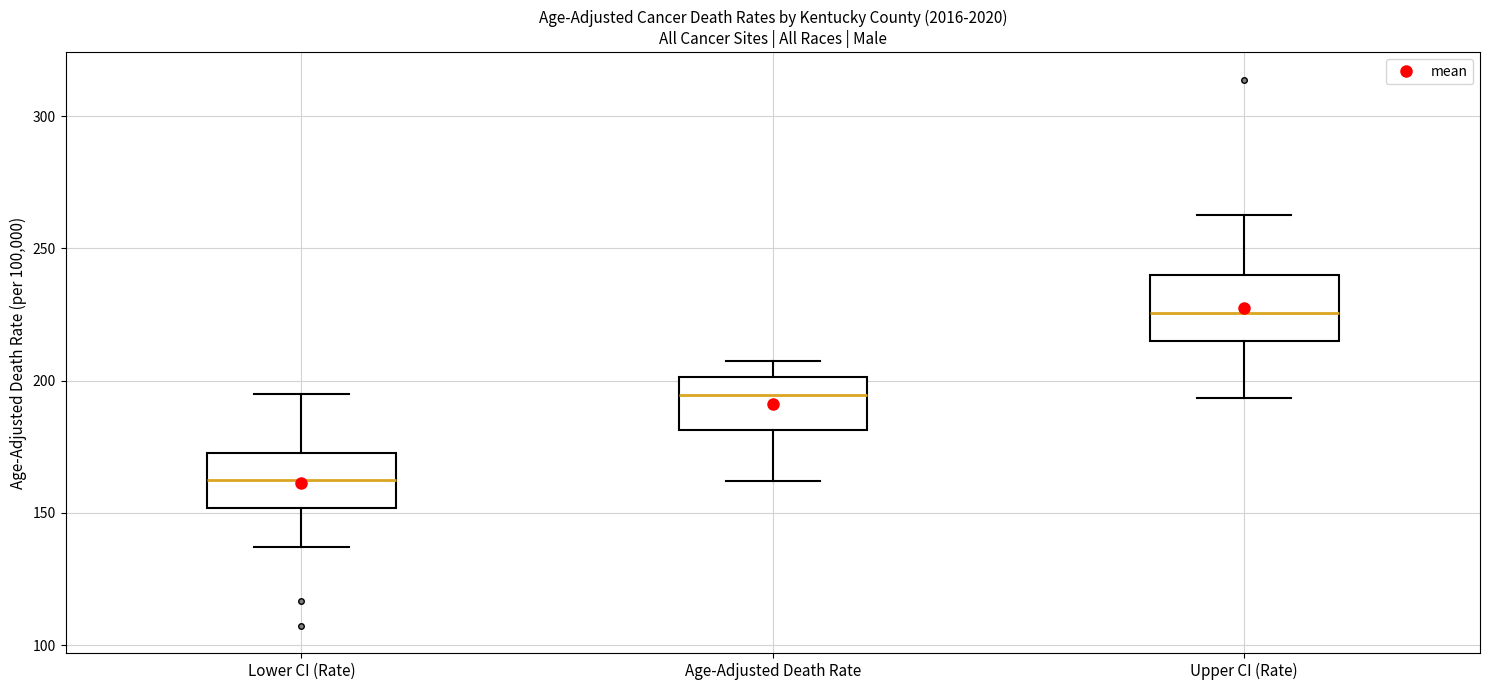

Reading left to right, transcribe this box plot: for each box, give where its median line is, the range the box spans, and where its two whiskers end, as read against the y-axis. The values are not printed on the chart, so give them approximately, as read against the axis.

Lower CI (Rate): median 160, box 150 to 175, whiskers 135 to 195
Age-Adjusted Death Rate: median 195, box 180 to 200, whiskers 160 to 205
Upper CI (Rate): median 225, box 215 to 240, whiskers 195 to 265